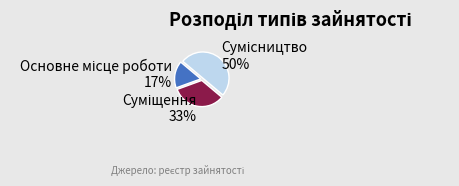

To the nearest percent, what is the average slice percentage?

33%